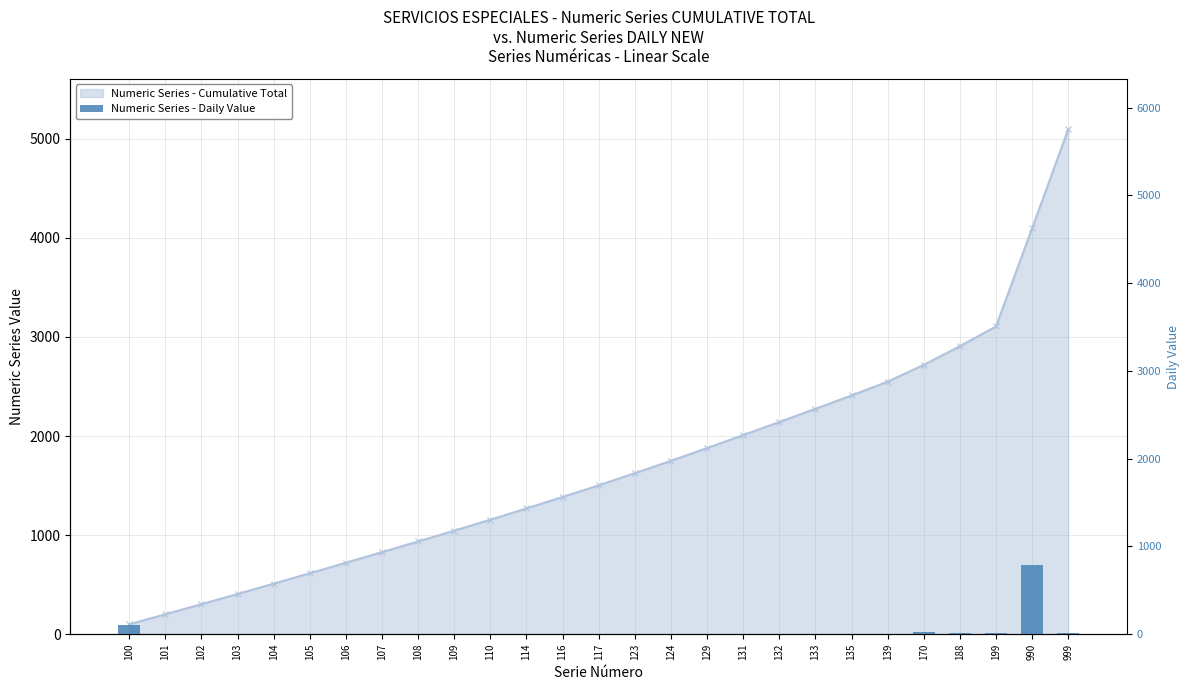

What is the value of the 9th bar from the left?

1